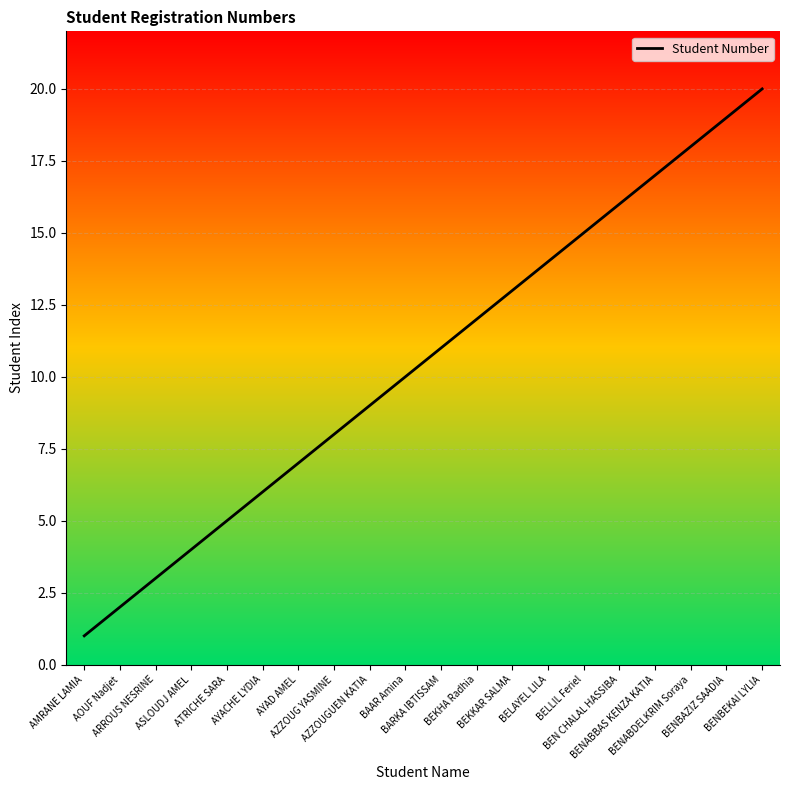

What is the greatest value displayed?

20